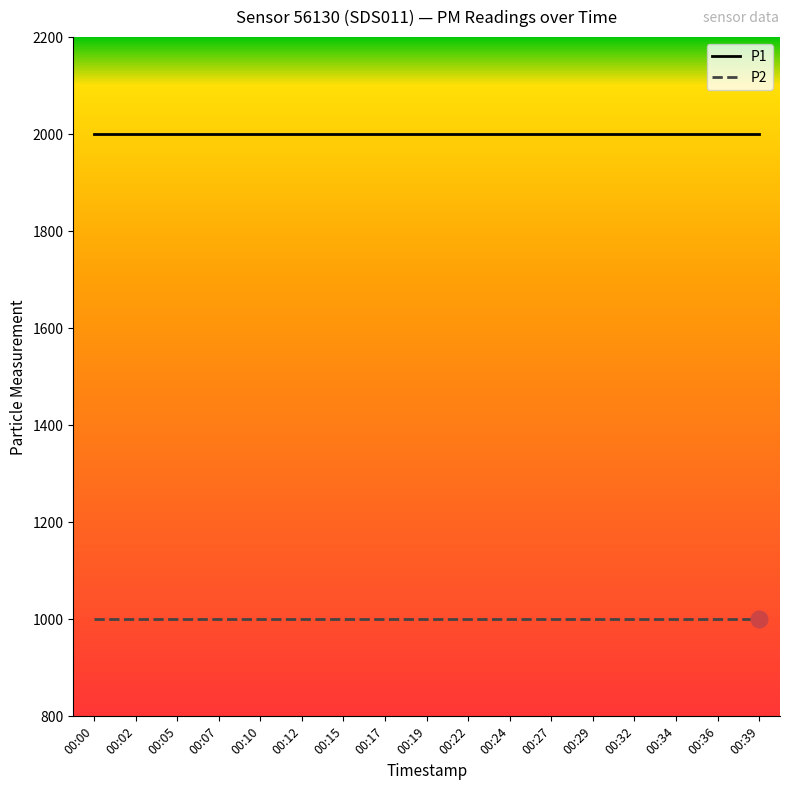

List the series in order of their peak value, highest first.

P1, P2